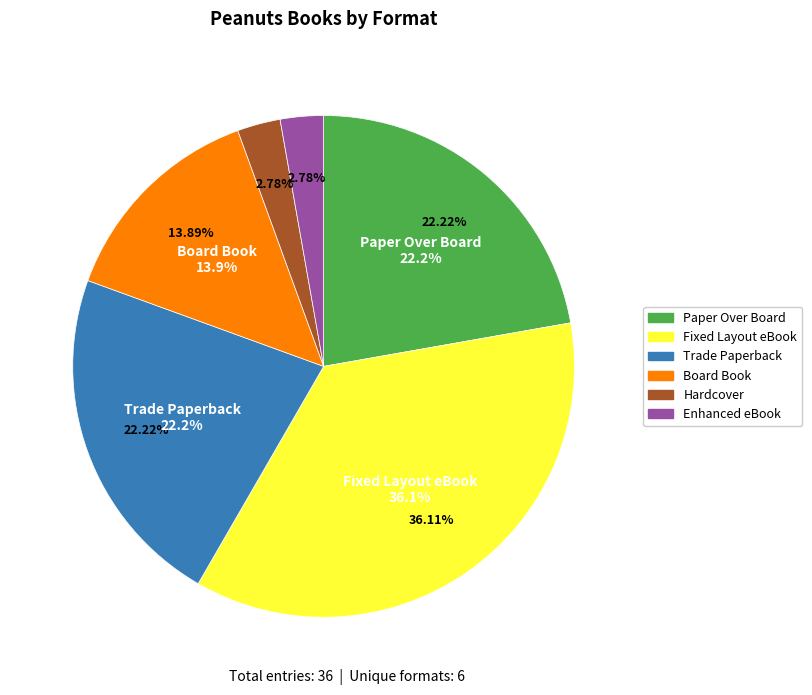

To the nearest percent, what is the average slice percentage?

17%